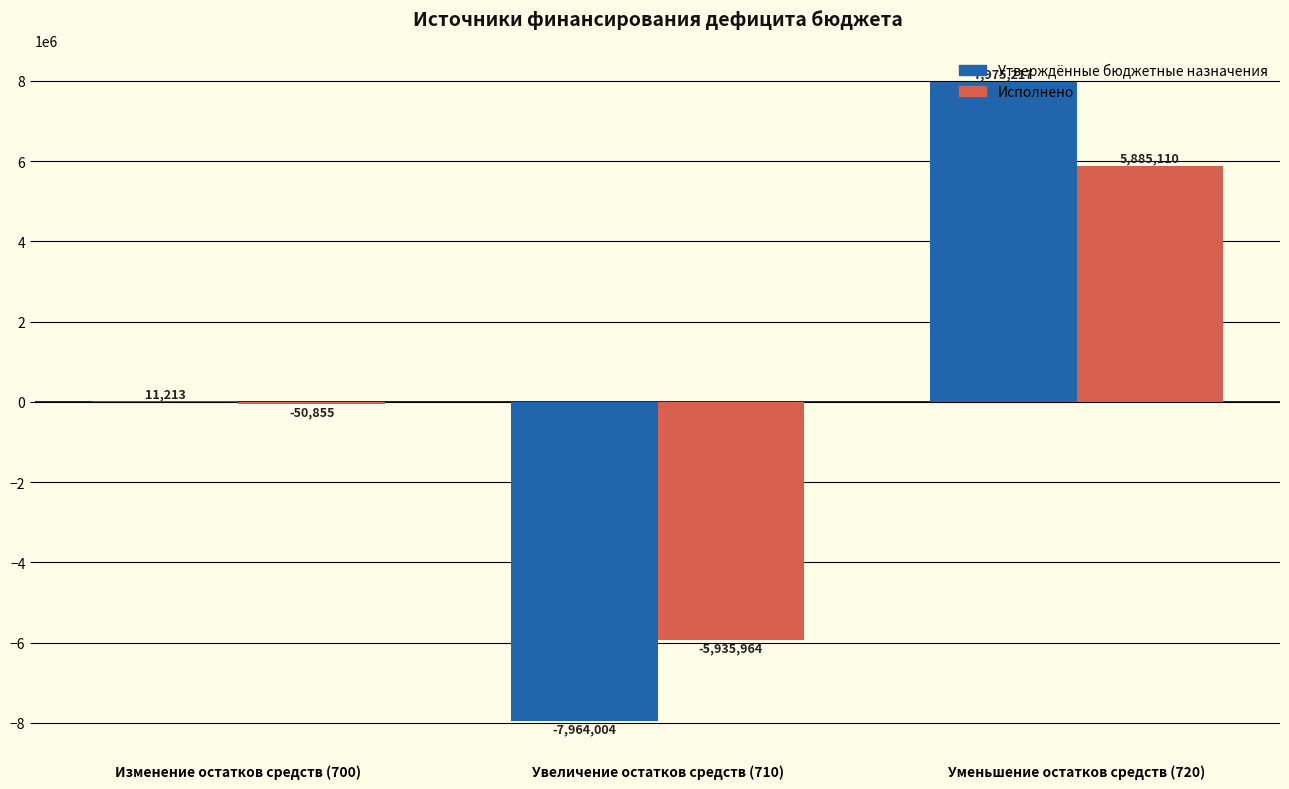

What is the spread (max minus min) of values at Изменение остатков средств (700)?

62067.8